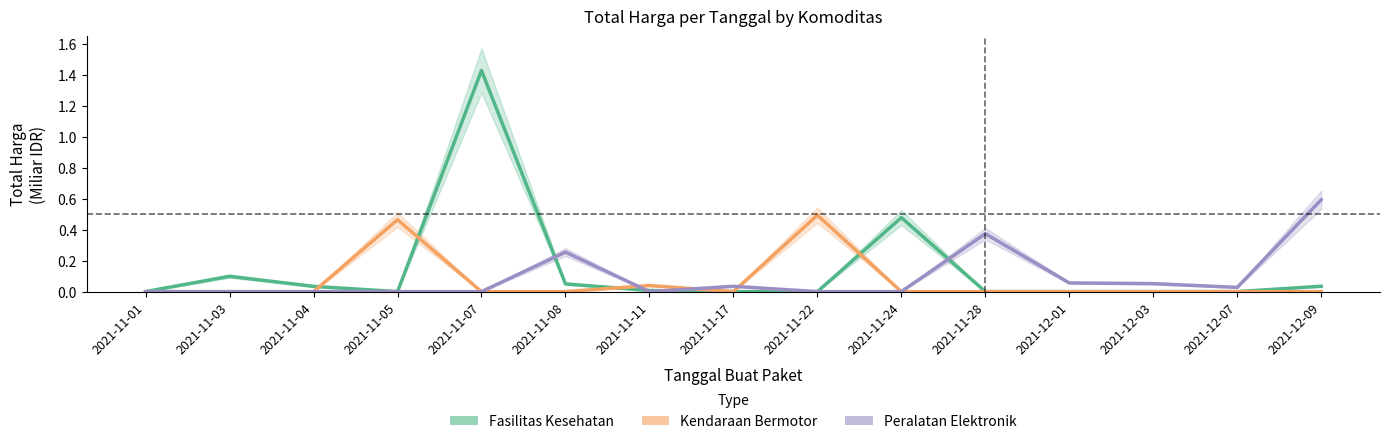

At which category does the chart reach its minimum across all series?

2021-11-05